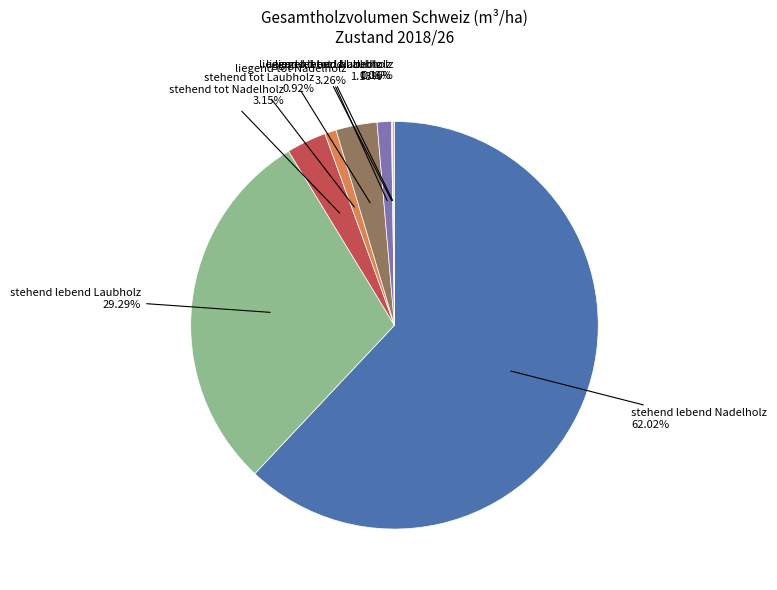

Which slice represents more than half of the pie?

stehend lebend Nadelholz